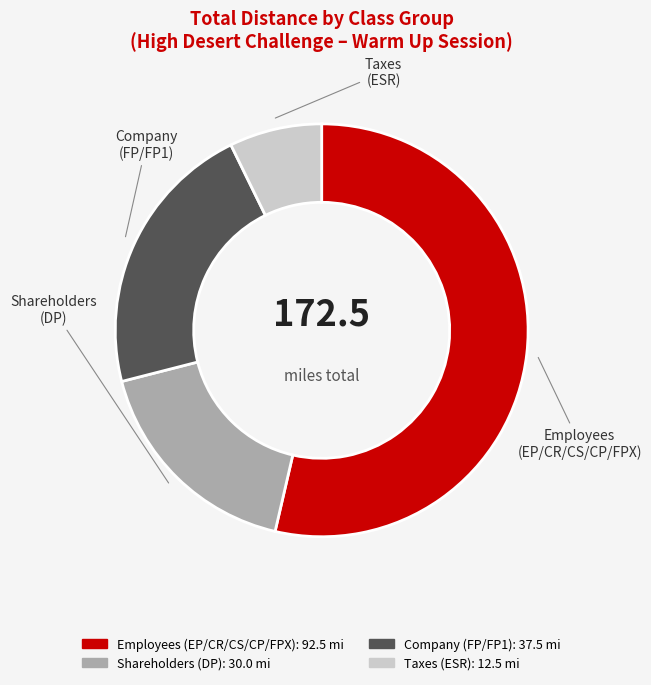

Is there any slice that represents more than half of the pie?

Yes